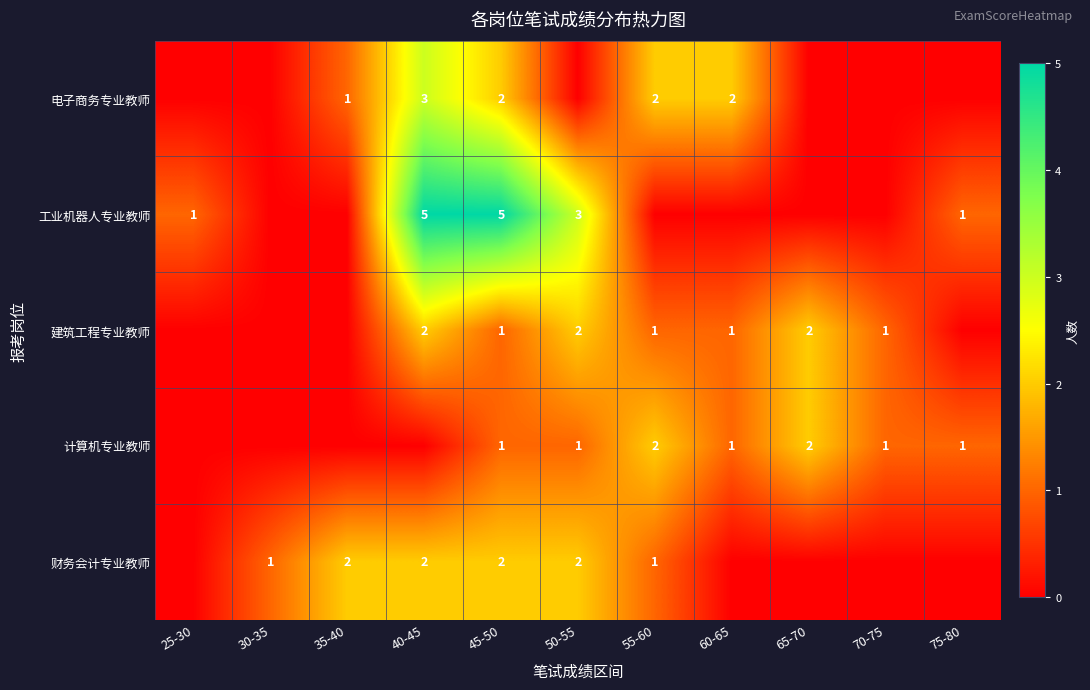

What is the spread (max minus min) of values at 50-55?

3